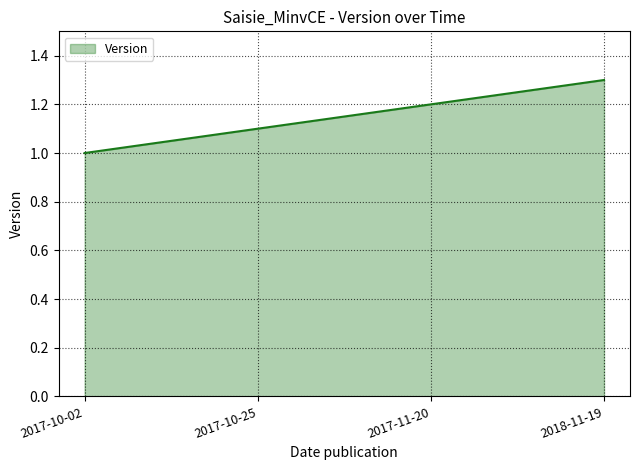

What is the maximum value shown in the chart?

1.3